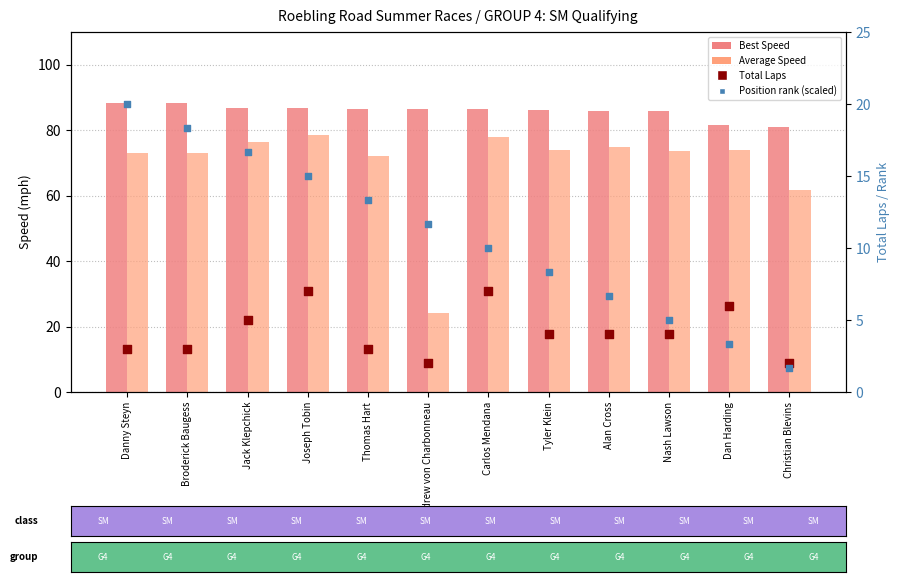

Which series contains the lowest Y value?

Position rank (scaled)